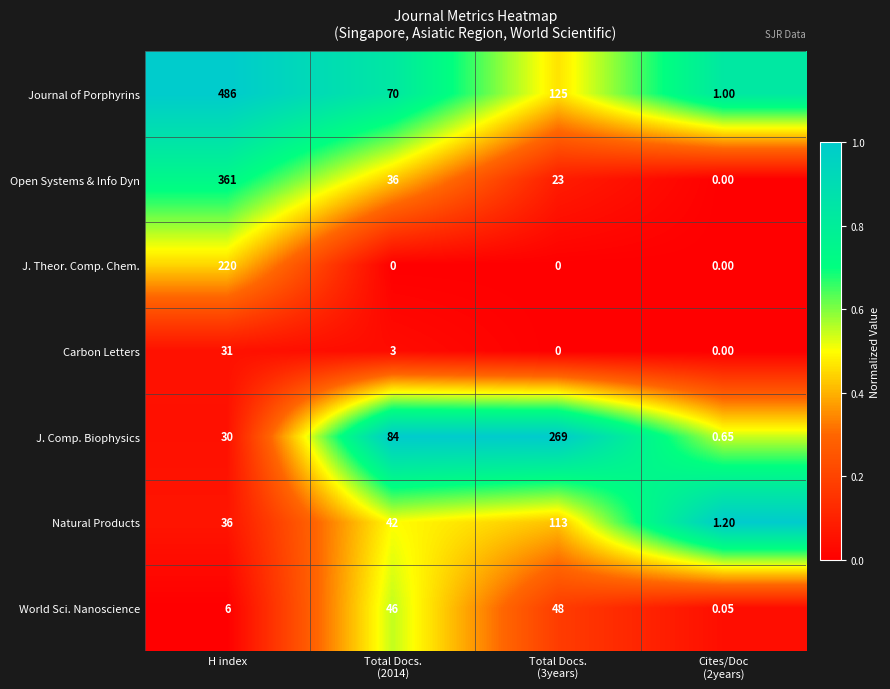

What is the spread (max minus min) of values at Total Docs.
(3years)?

269.0